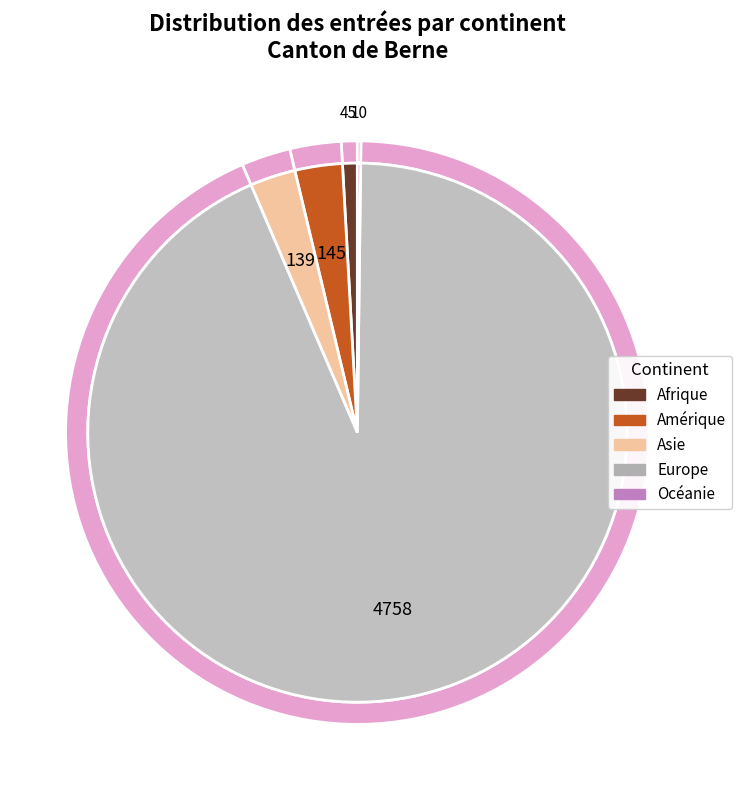

To the nearest percent, what is the combined percentage of Océanie and Europe?

94%